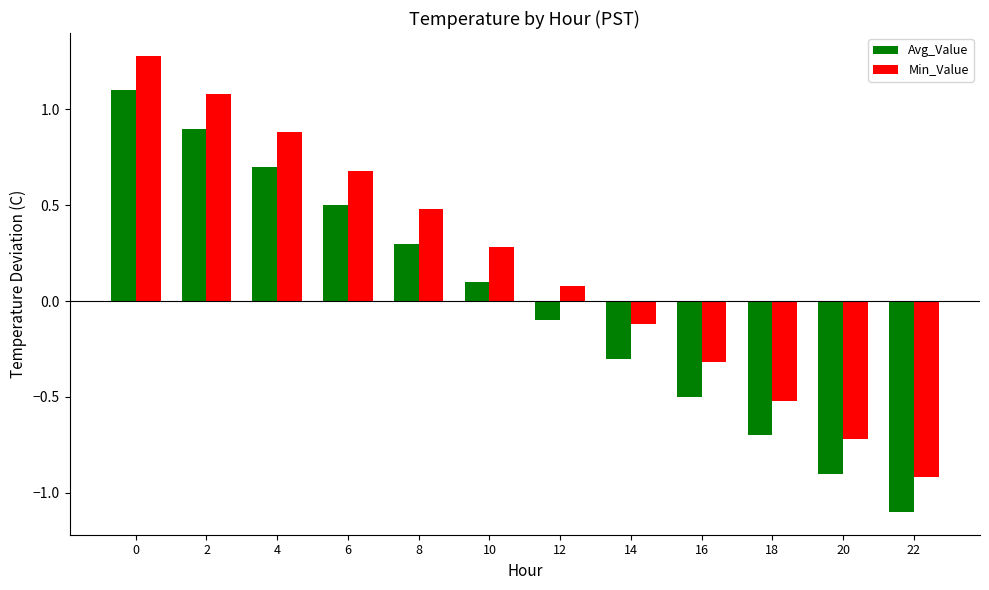

Reading left to right, what are all the values shown in this chart?

Avg_Value: 0=1.1	2=0.9	4=0.7	6=0.5	8=0.3	10=0.1	12=-0.1	14=-0.3	16=-0.5	18=-0.7	20=-0.9	22=-1.1
Min_Value: 0=1.3	2=1.1	4=0.9	6=0.7	8=0.5	10=0.3	12=0.1	14=-0.1	16=-0.3	18=-0.5	20=-0.7	22=-0.9